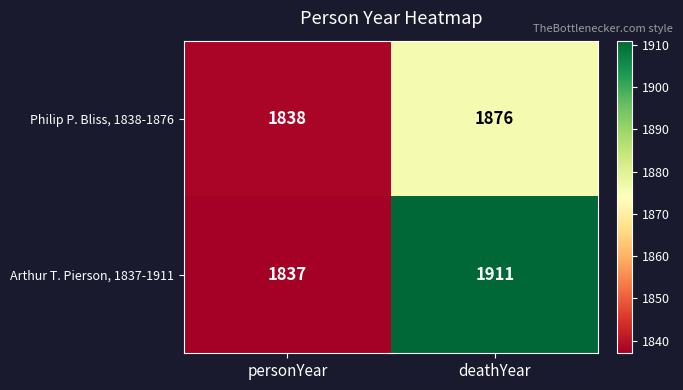

True or false: Philip P. Bliss, 1838-1876 has a value of 1838 at personYear.

True